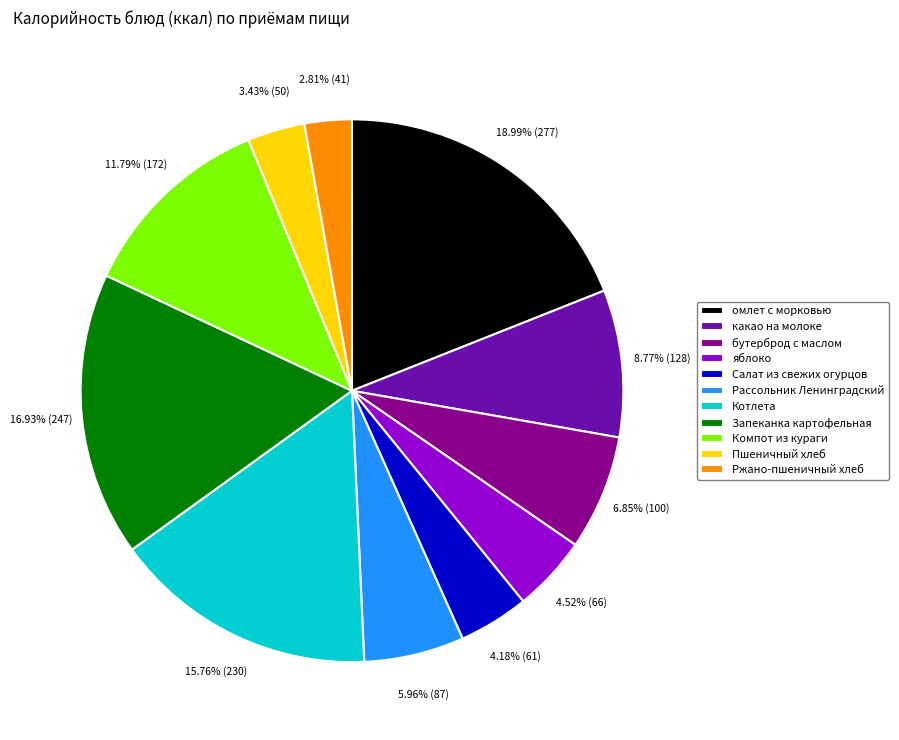

What is the ratio of the value at Рассольник Ленинградский to the value at Котлета?

0.4